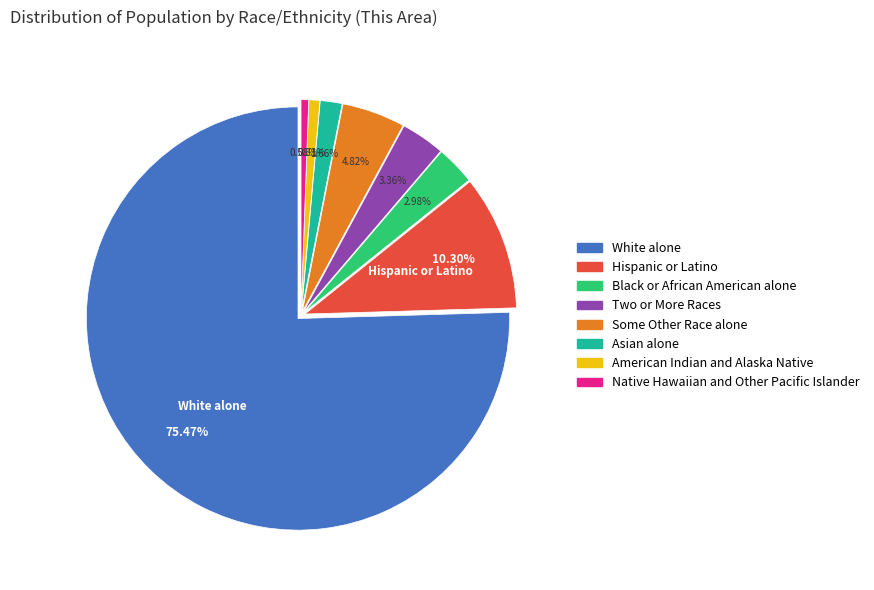

To the nearest percent, what is the average slice percentage?

12%